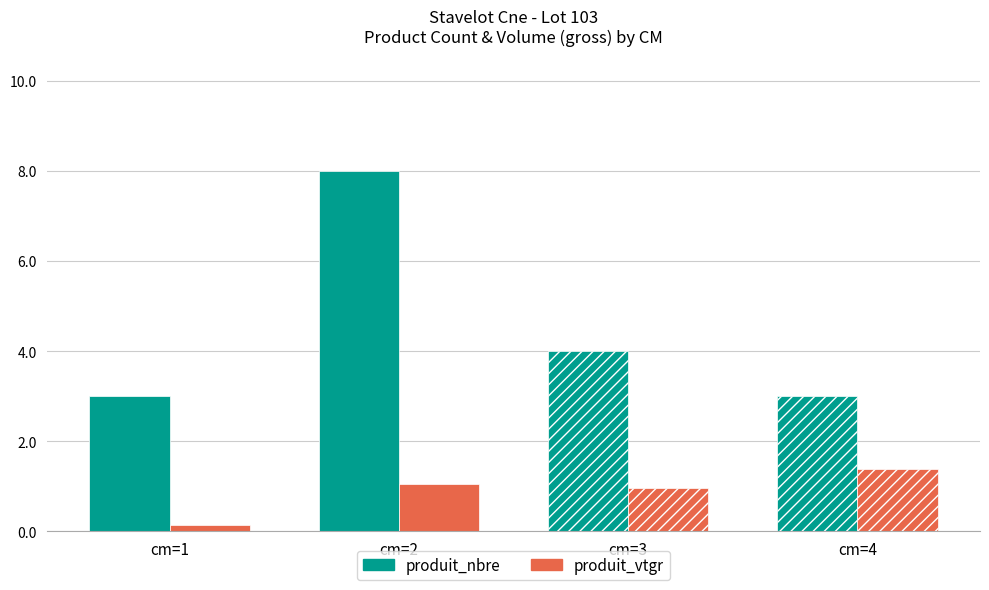

True or false: produit_vtgr has a value of 1.0 at cm=3.

True